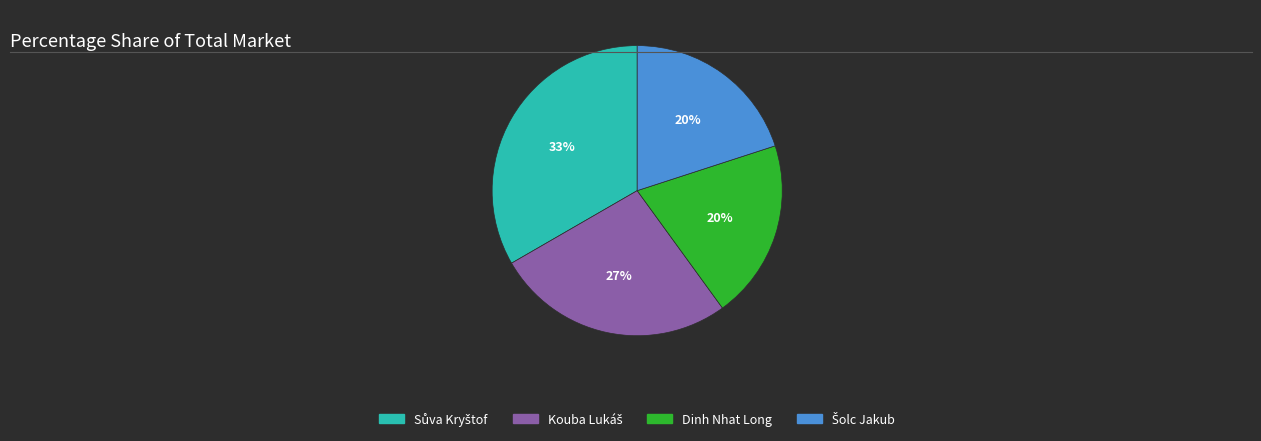

Is there a majority slice in this chart?

No